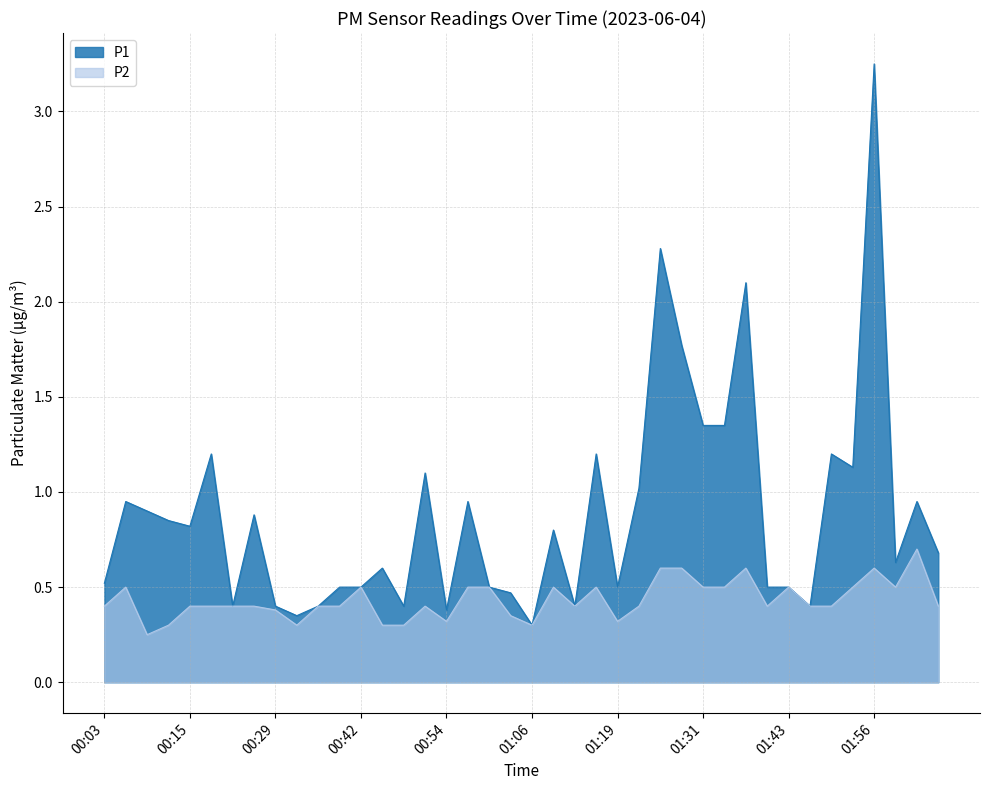

What is the difference between the maximum and second lowest values in the P1 series?

2.9